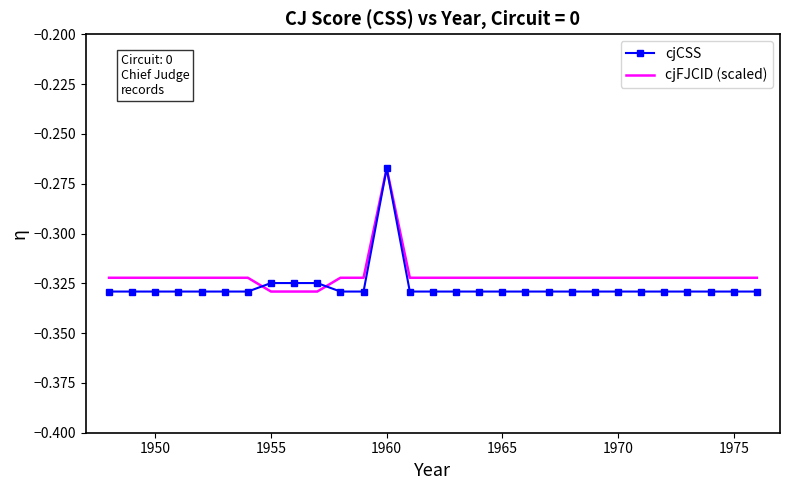

Which series has the largest range (max minus min)?

cjCSS